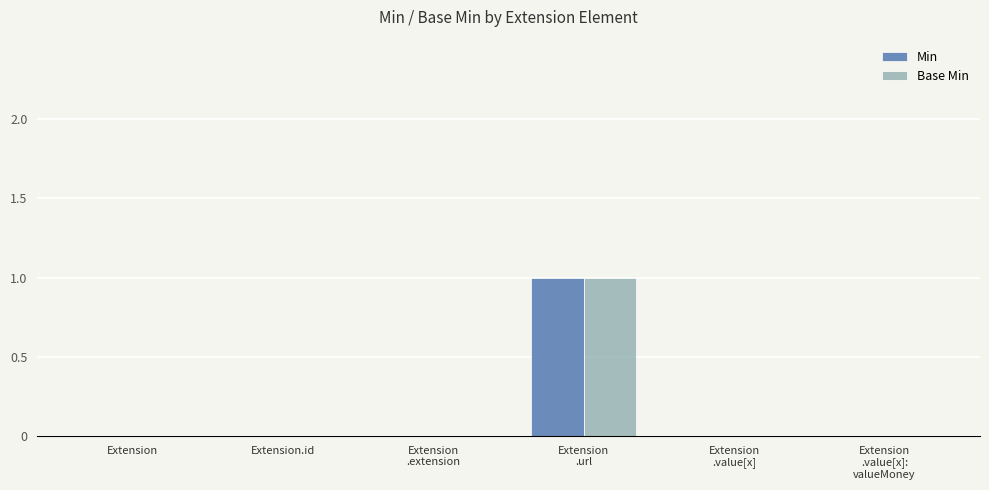

The value of Min at Extension.id is 0. True or false?

True